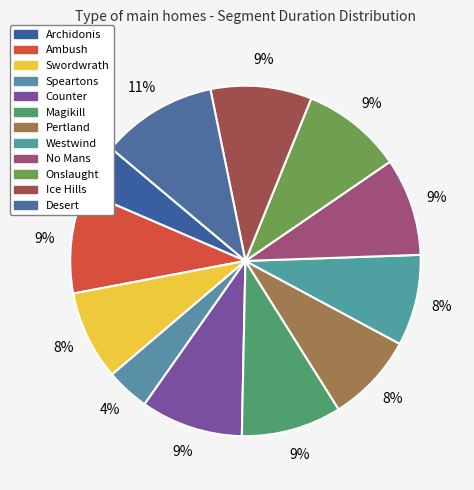

How many slices are in this pie chart?

12